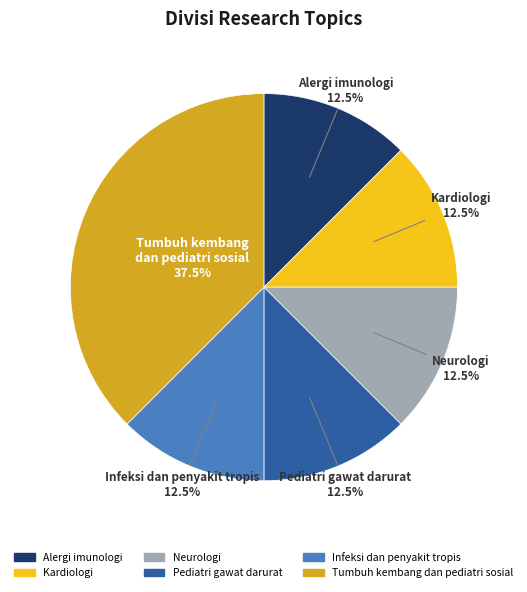

Count the number of slices in the pie.

6